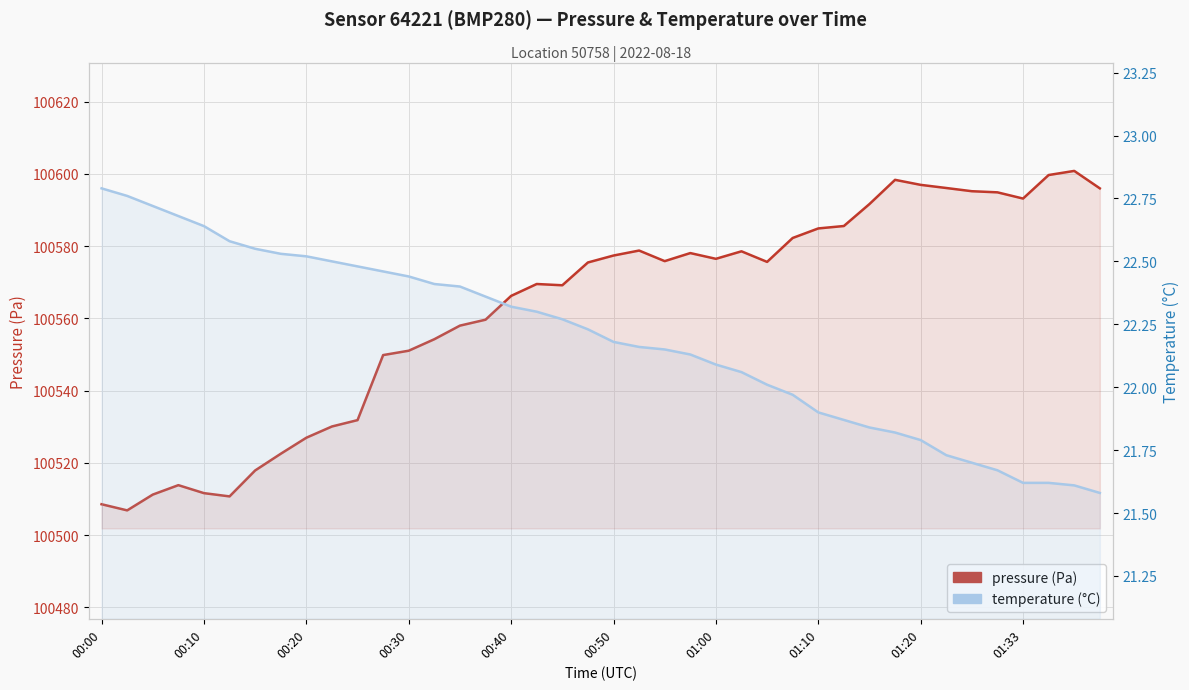

What is the average value of the temperature (°C) series?

22.2